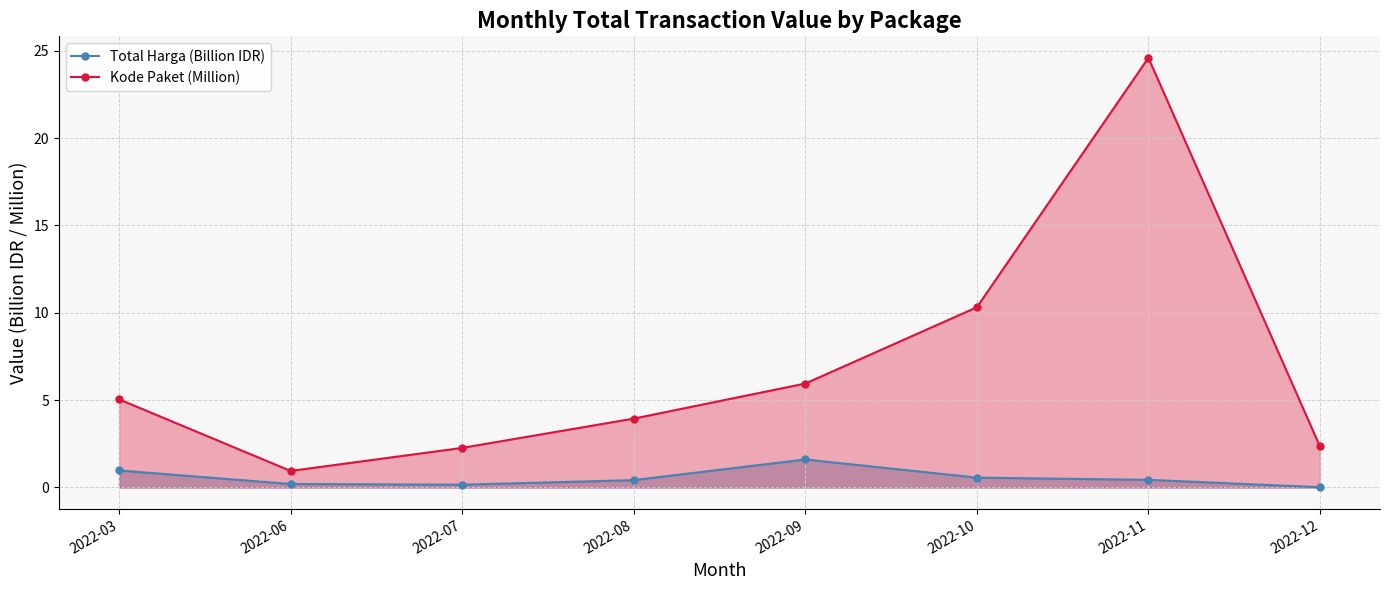

What is the average value of the Total Harga (Billion IDR) series?

0.5